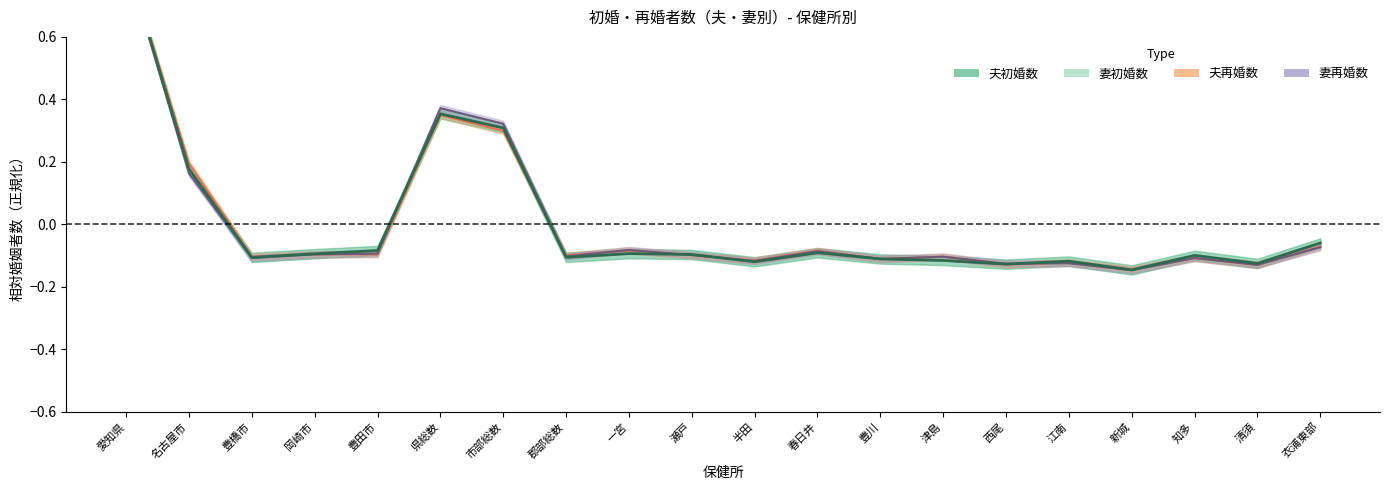

In 妻初婚数, how many points are higher than both neighbors (excluding endpoints)?

6